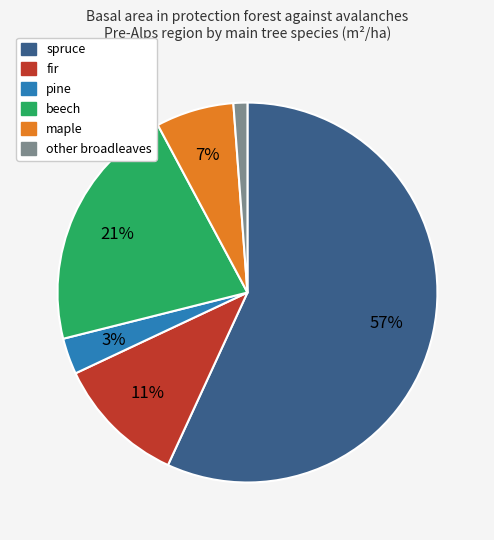

Which has a higher value, beech or fir?

beech